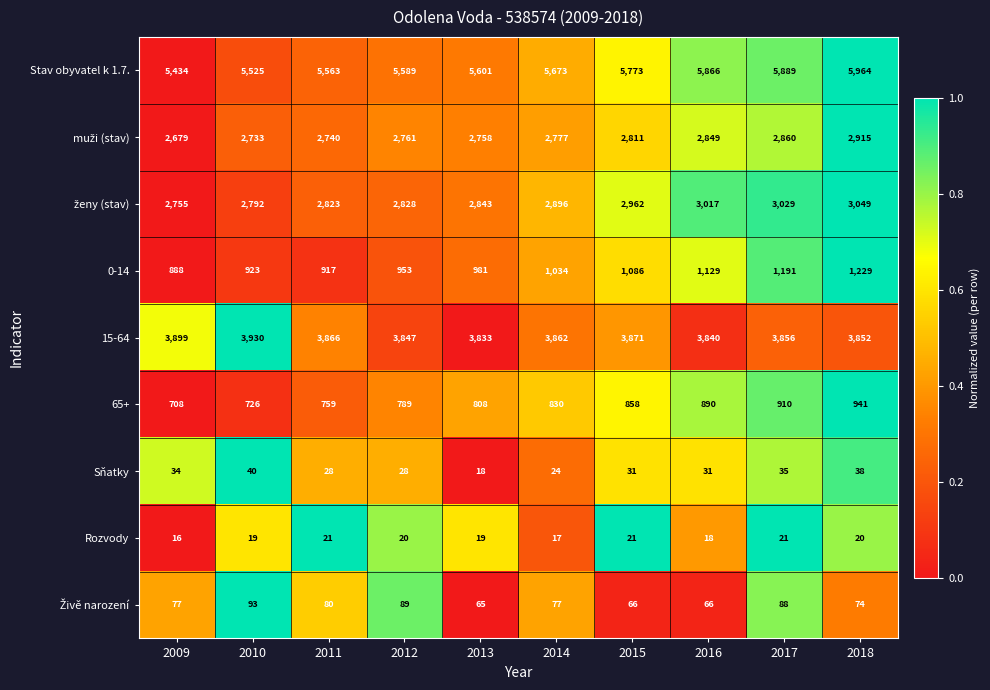

The Sňatky series shows 28 at 2011. True or false?

True